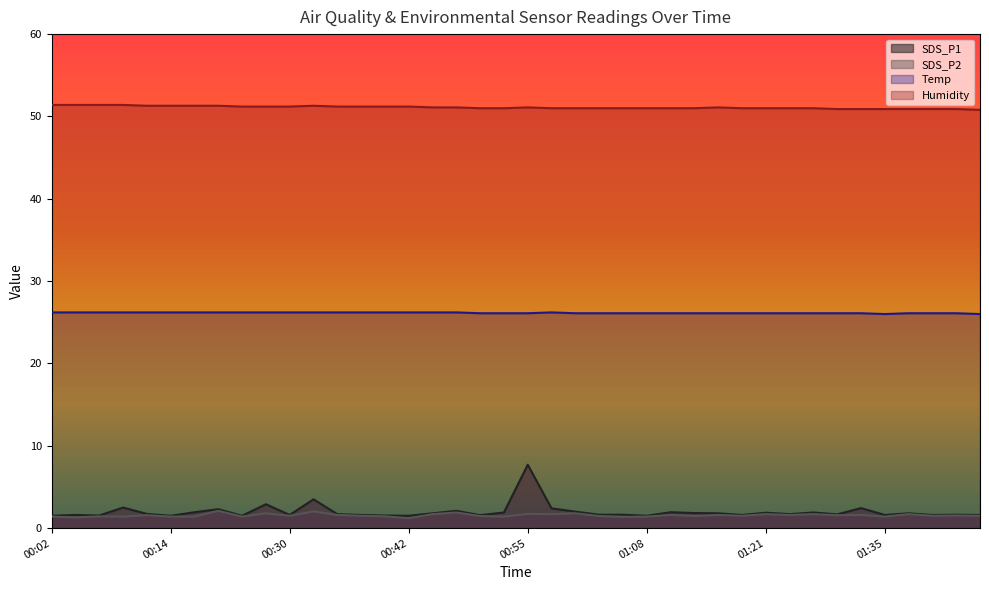

What is the minimum value shown in the chart?

1.2